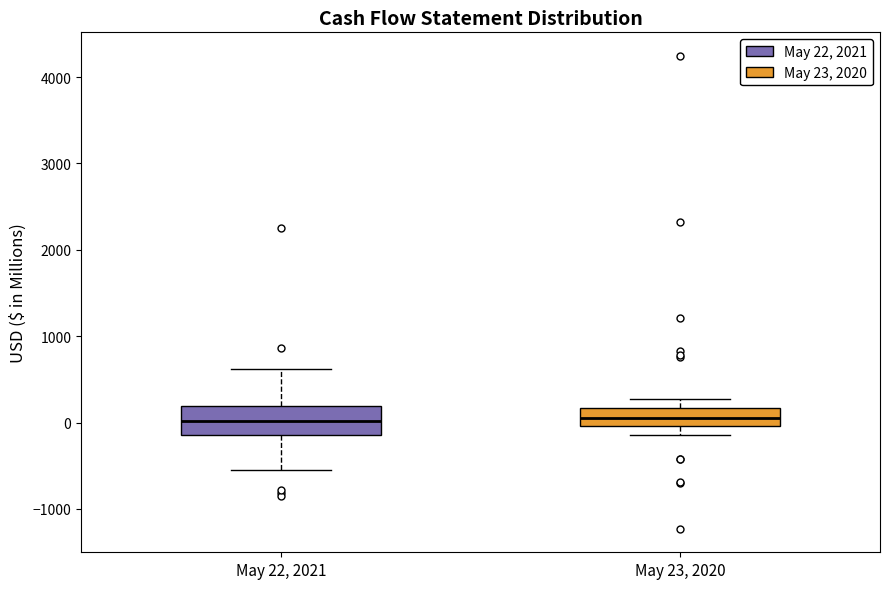

Which box is the tallest, from its lower edge to its upper edge?

May 22, 2021